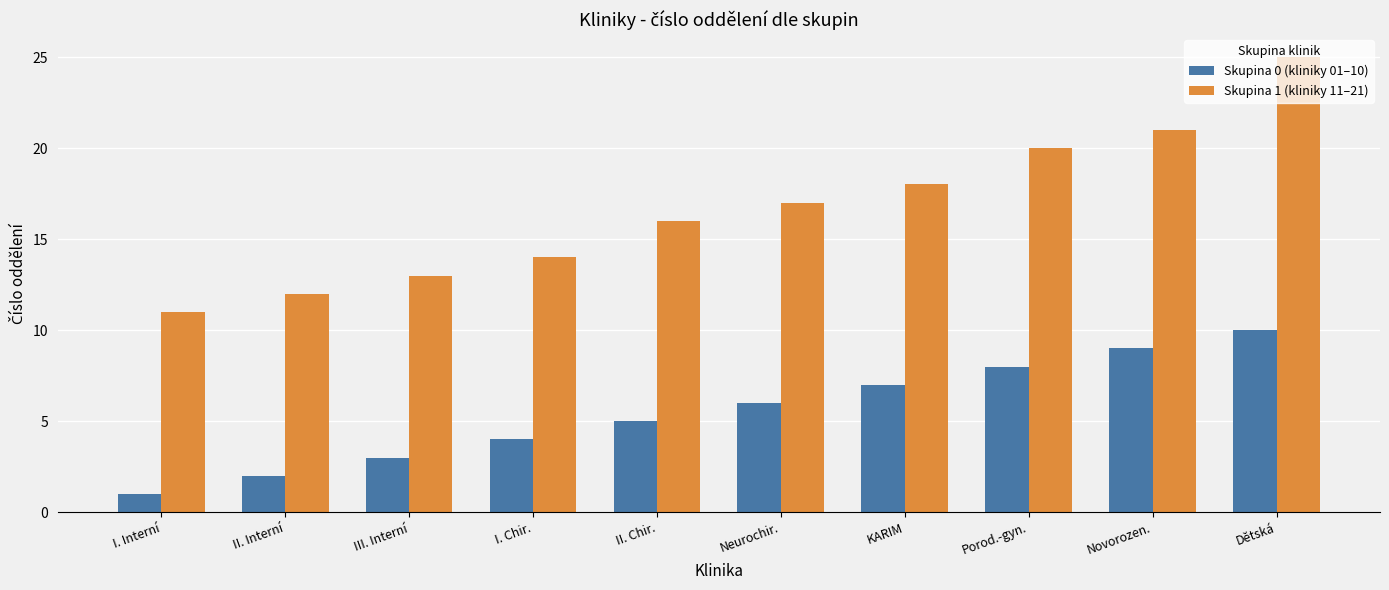

List the labels in order of Skupina 0 (kliniky 01–10) value, smallest first.

I. Interní, II. Interní, III. Interní, I. Chir., II. Chir., Neurochir., KARIM, Porod.-gyn., Novorozen., Dětská